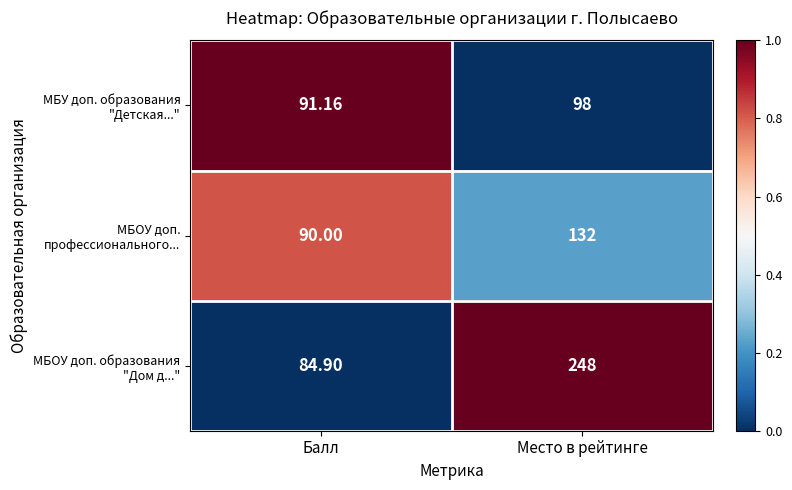

At which category does the chart reach its minimum across all series?

Балл